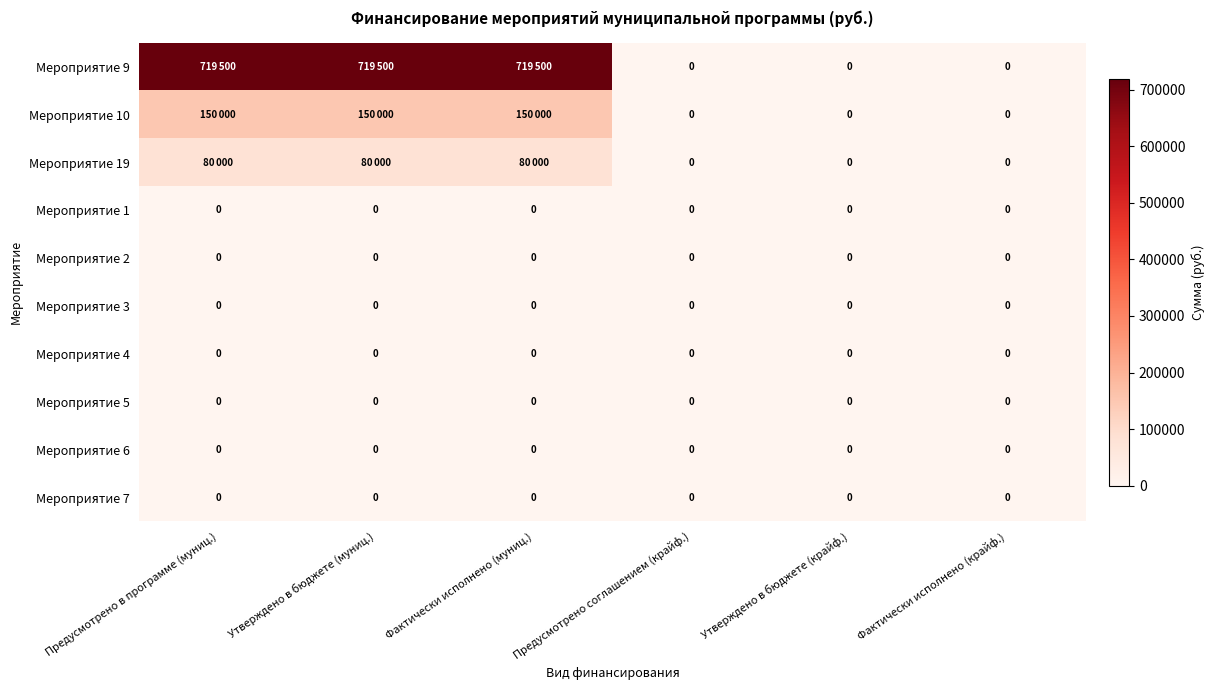

How many series are shown in this chart?

10